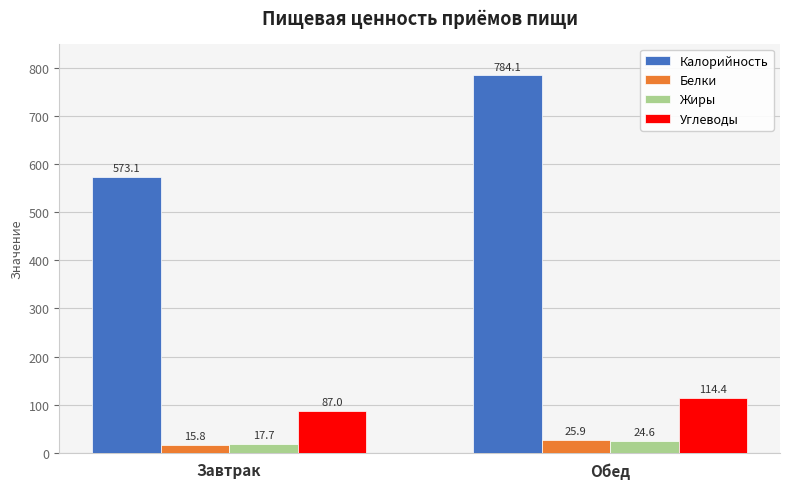

What is the sum of all Белки values?

41.7